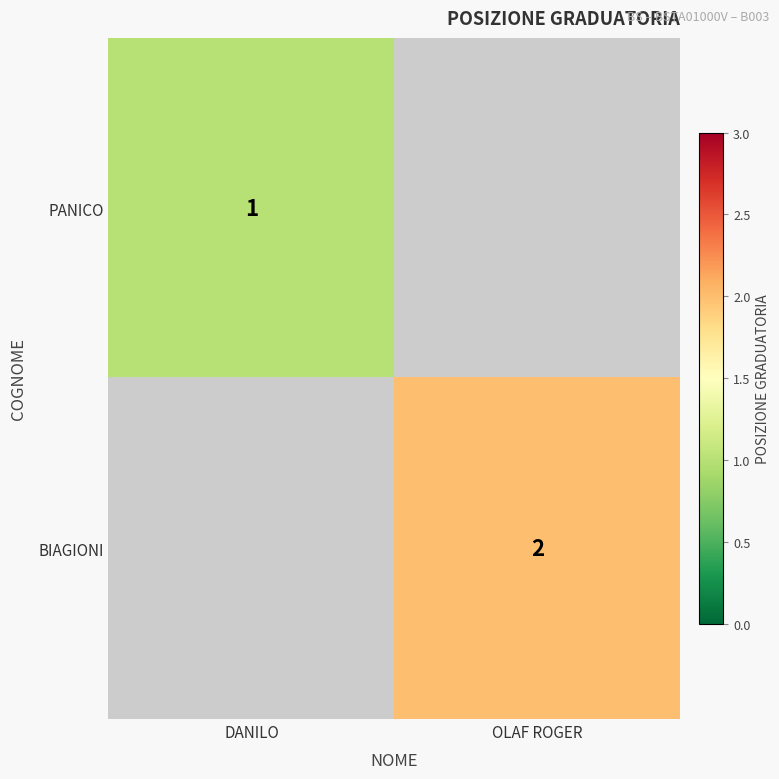

The BIAGIONI series shows 2 at OLAF ROGER. True or false?

True